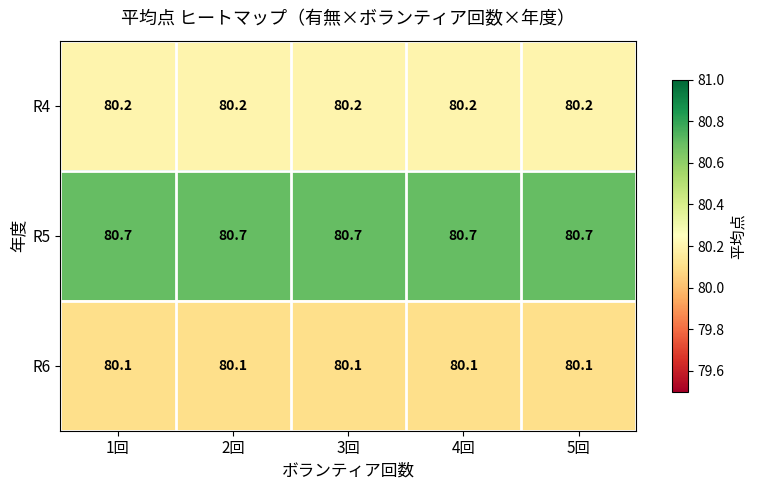

What is the sum of the R4 values at 1回 and 2回?

160.4